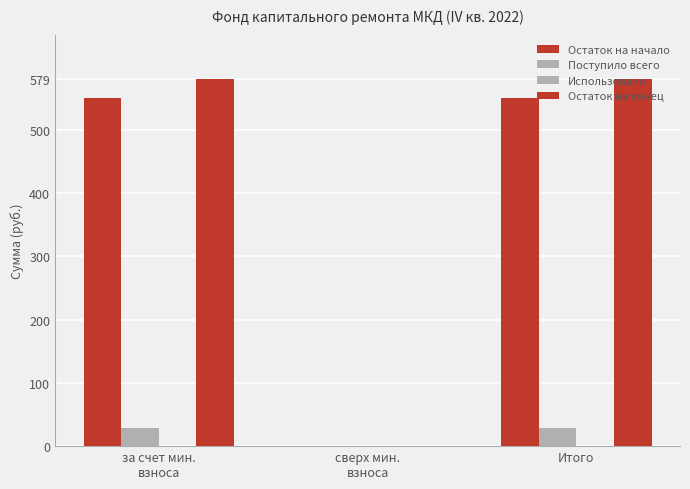

How many data points in Остаток на начало are above 550?

2